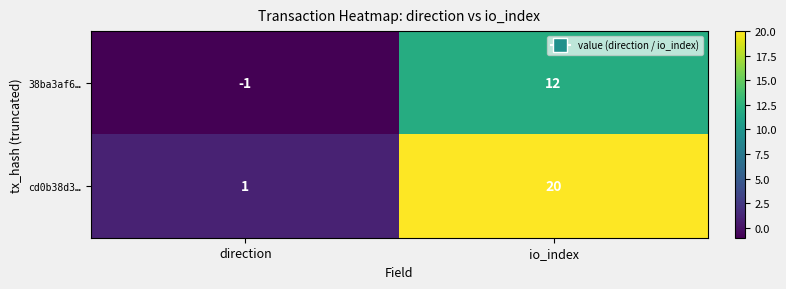

True or false: cd0b38d3… has a value of 20 at io_index.

True